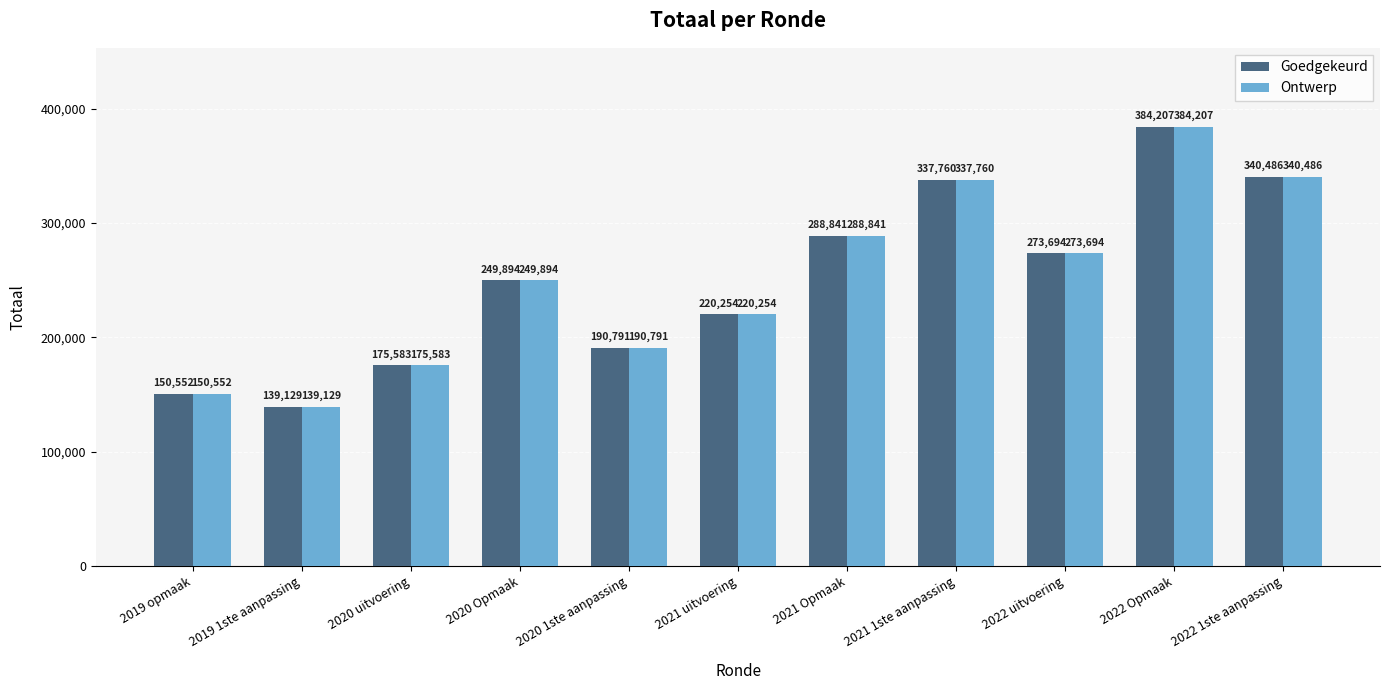

What is the total value across all series at 2021 Opmaak?

577682